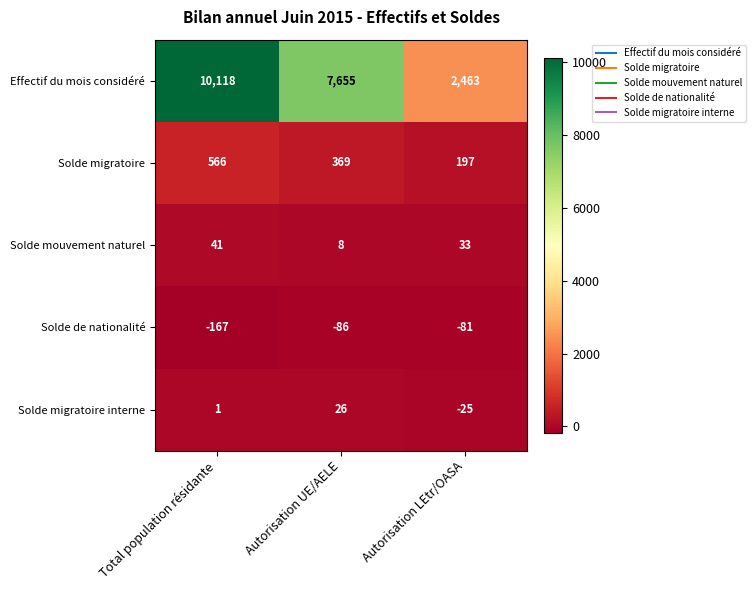

Rank the series by their maximum value, from lowest to highest.

Solde de nationalité, Solde migratoire interne, Solde mouvement naturel, Solde migratoire, Effectif du mois considéré